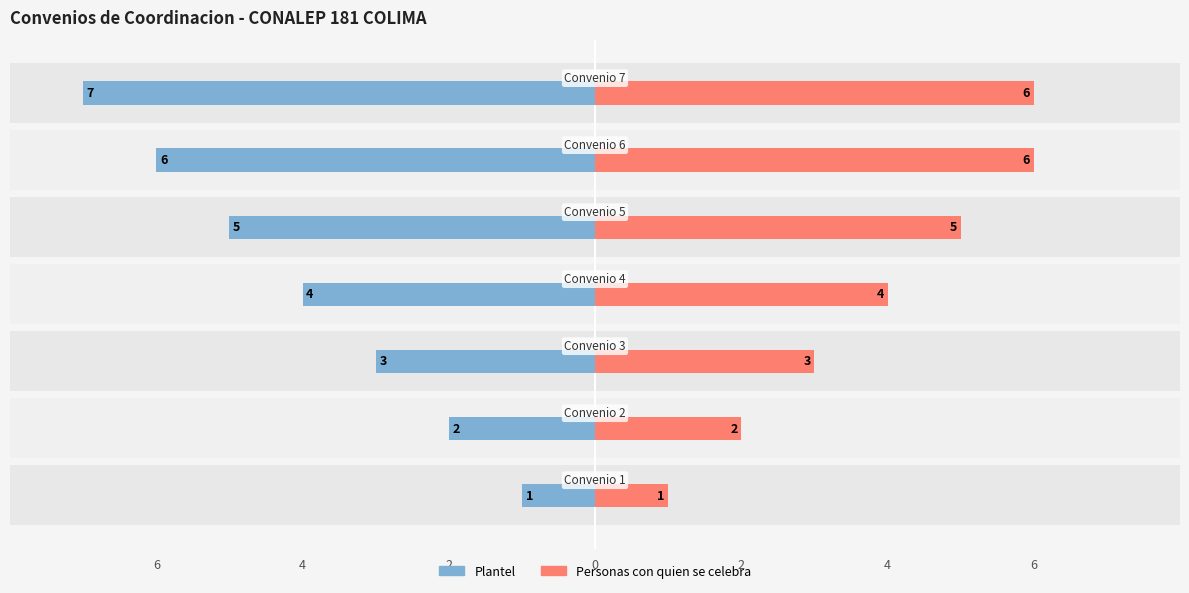

The Plantel series shows 7 at 6. True or false?

True